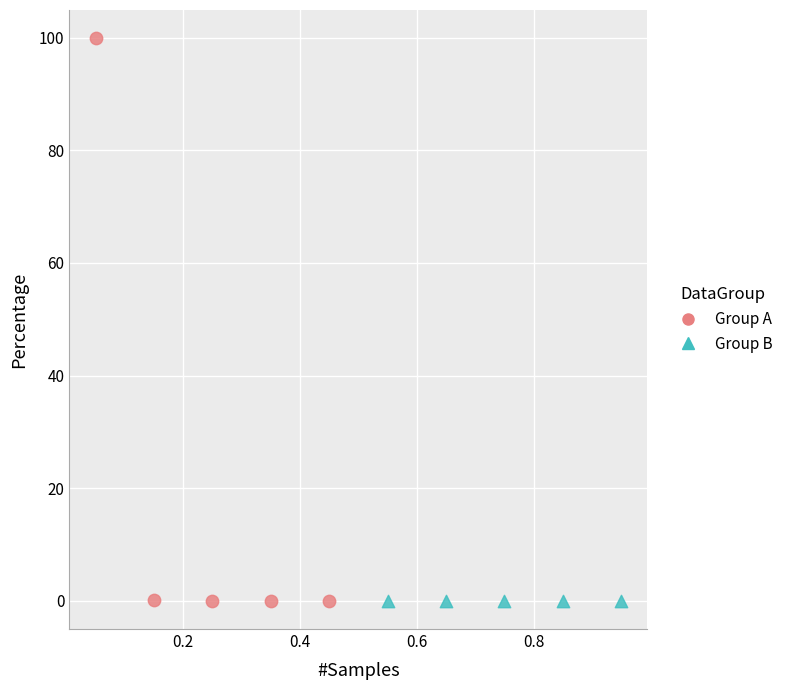

What are all the series names shown in the legend?

Group A, Group B